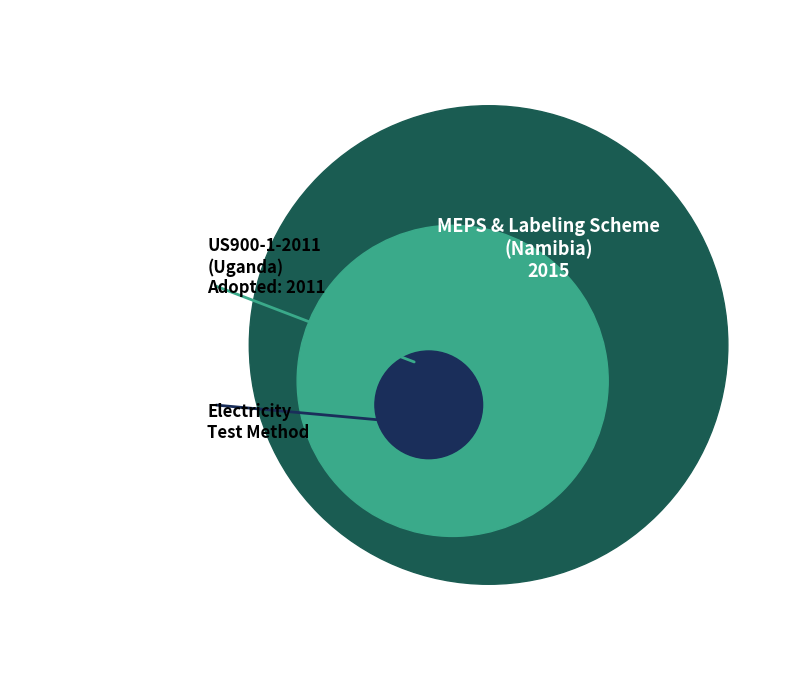

True or false: US900-1-2011 Performance of household electrical appliances (Uganda) accounts for 42% of the total.

False